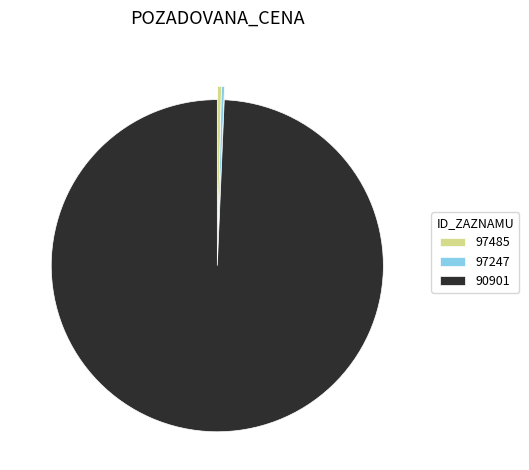

How many slices are in this pie chart?

3